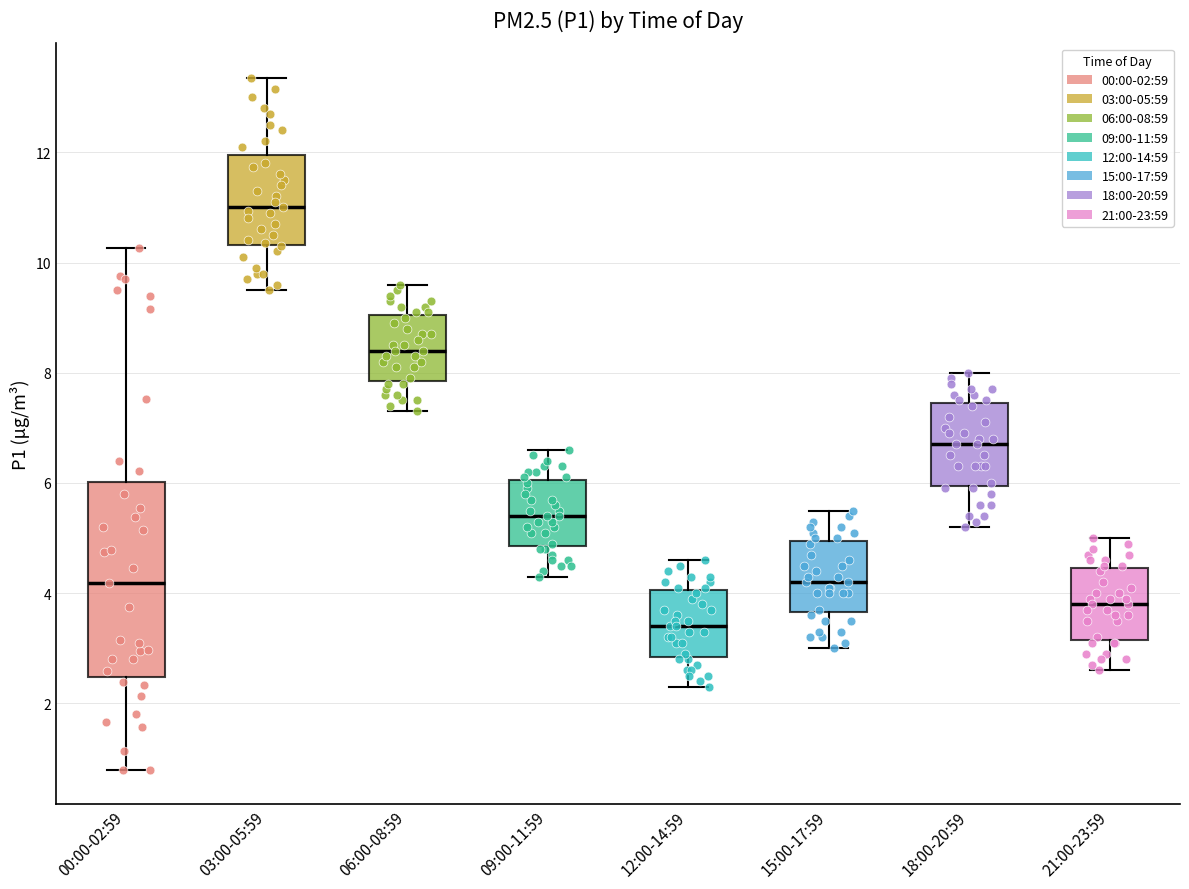

Comparing the boxes themselves (not the whiskers), which one is the tallest?

00:00-02:59